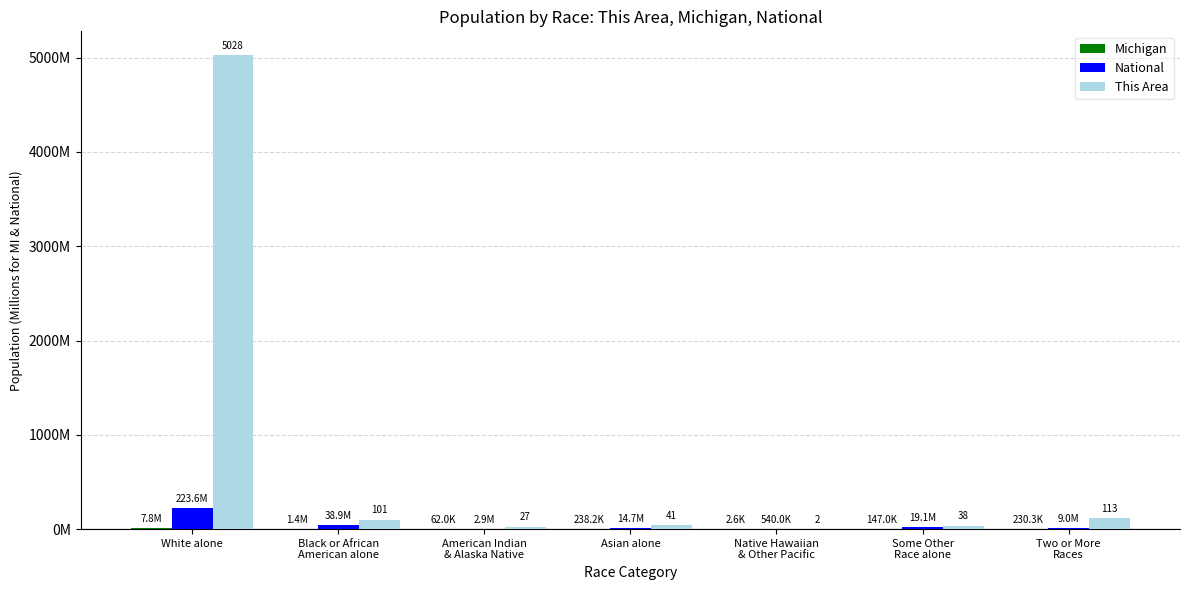

Are the bars grouped side by side (vs. stacked)?

Yes